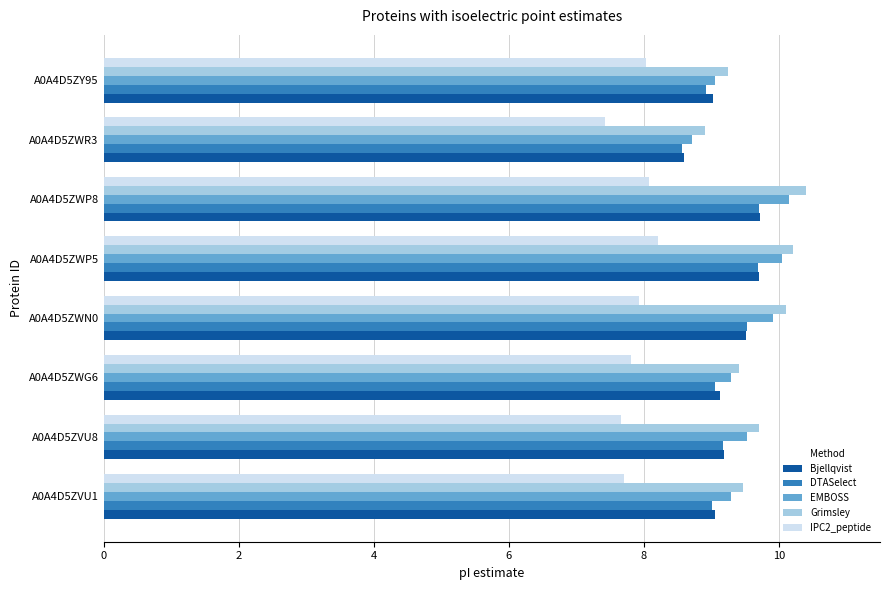

What is the difference between the maximum and second lowest values in the Bjellqvist series?

0.7